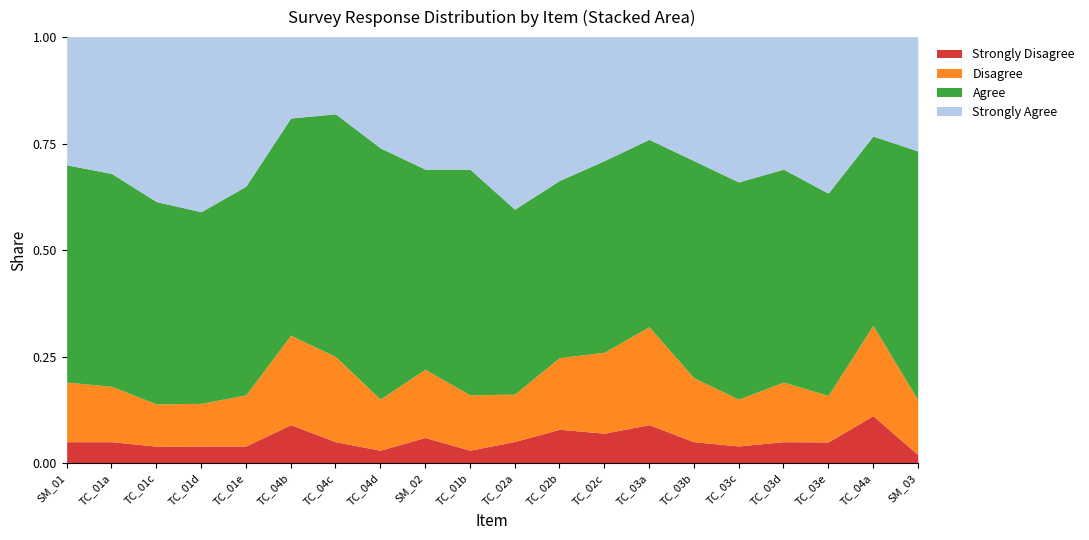

How many data points in Strongly Disagree are less than 5?

7